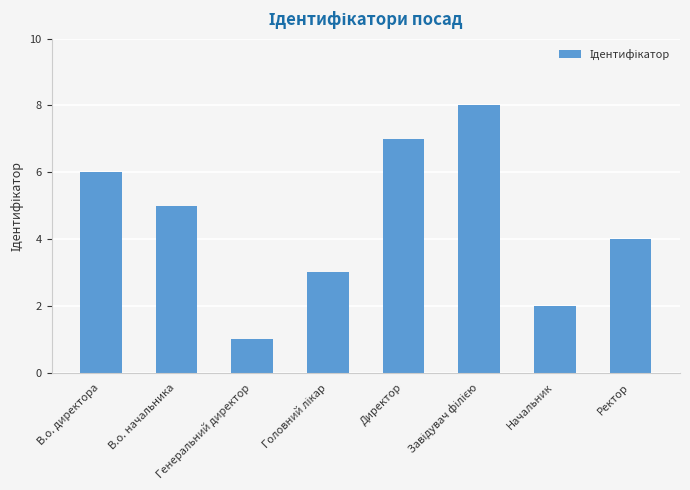

What is the greatest value displayed?

8